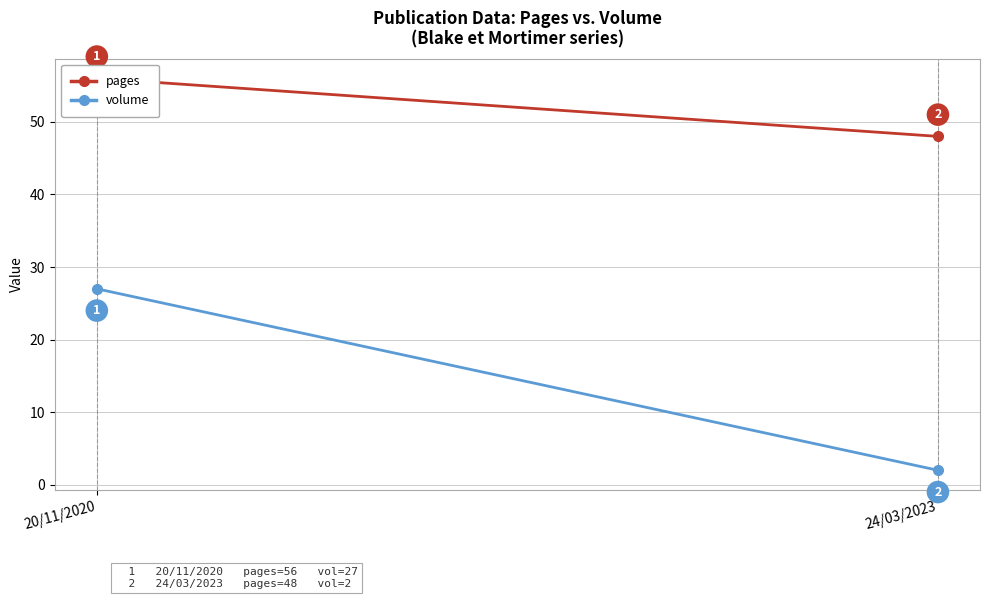

What are all the series names shown in the legend?

pages, volume